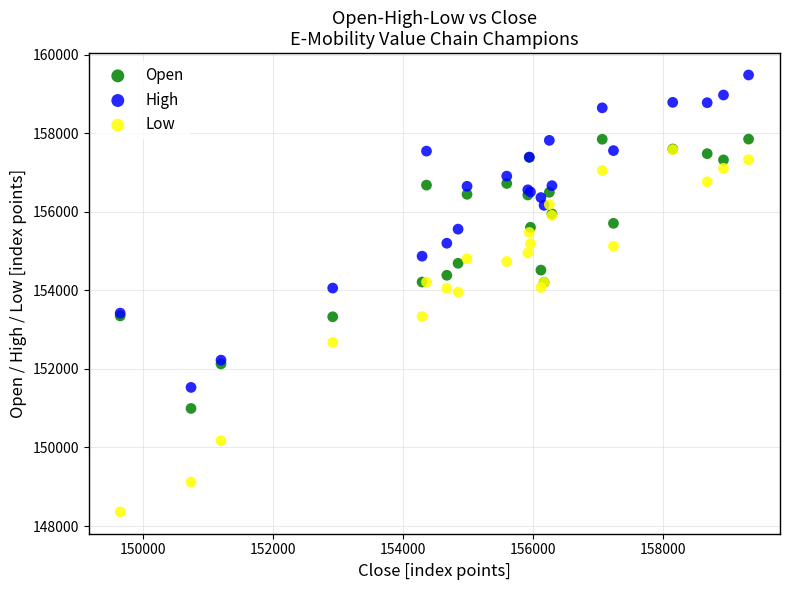

Which series contains the highest Y value?

High